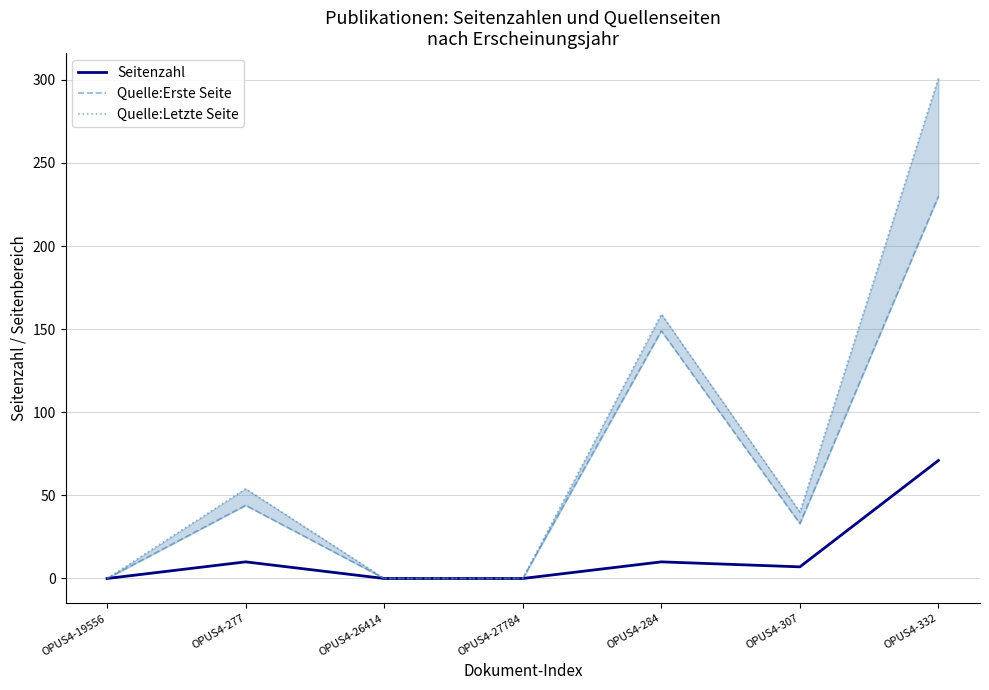

Does the chart have visible grid lines?

Yes